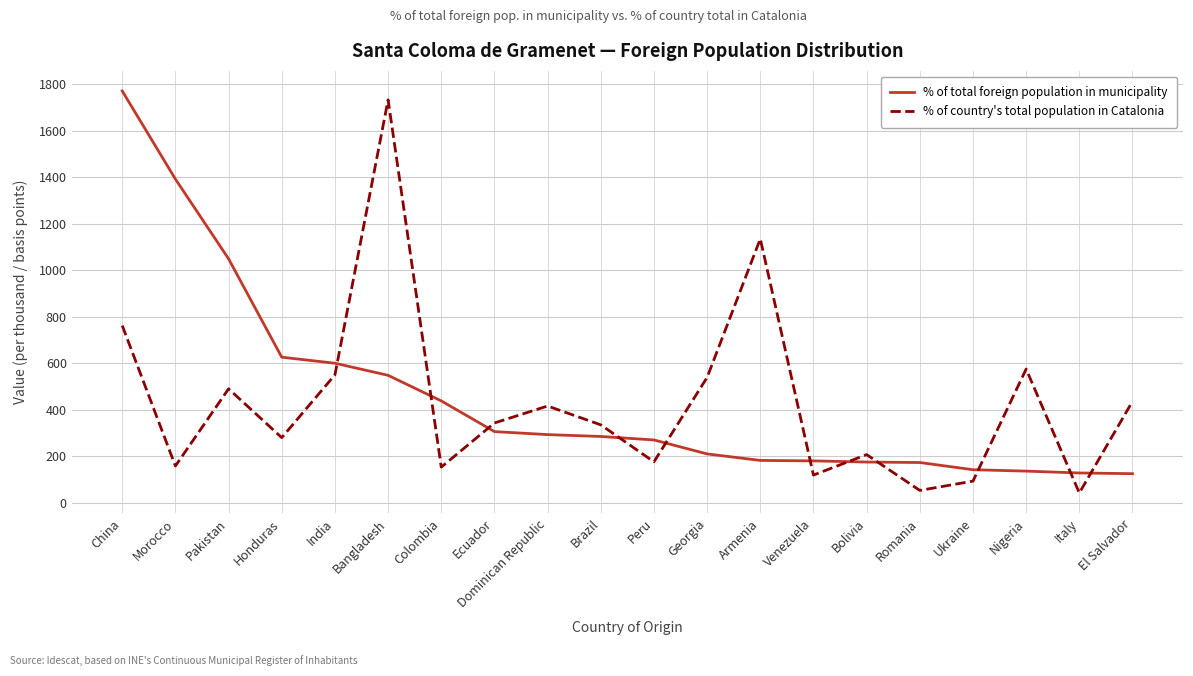

What is the minimum value for % of total foreign population in municipality?

125